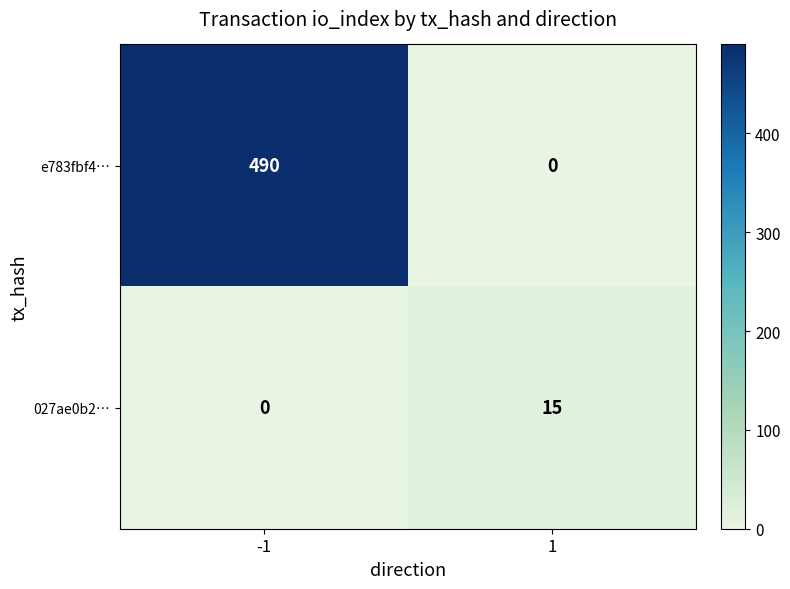

How many distinct data groups are displayed?

2